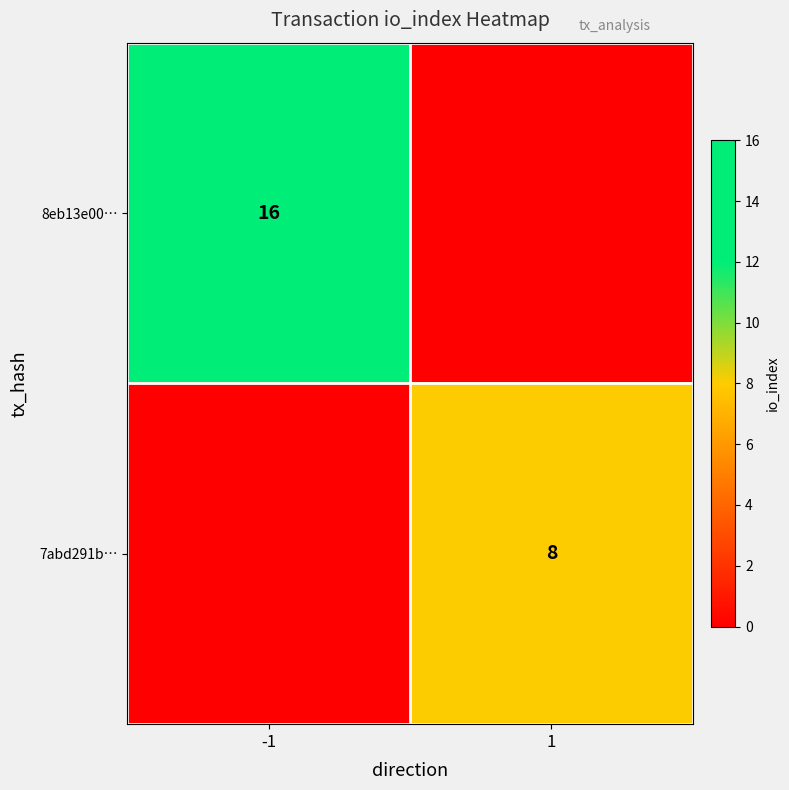

The value of 8eb13e00… at -1 is 16. True or false?

True